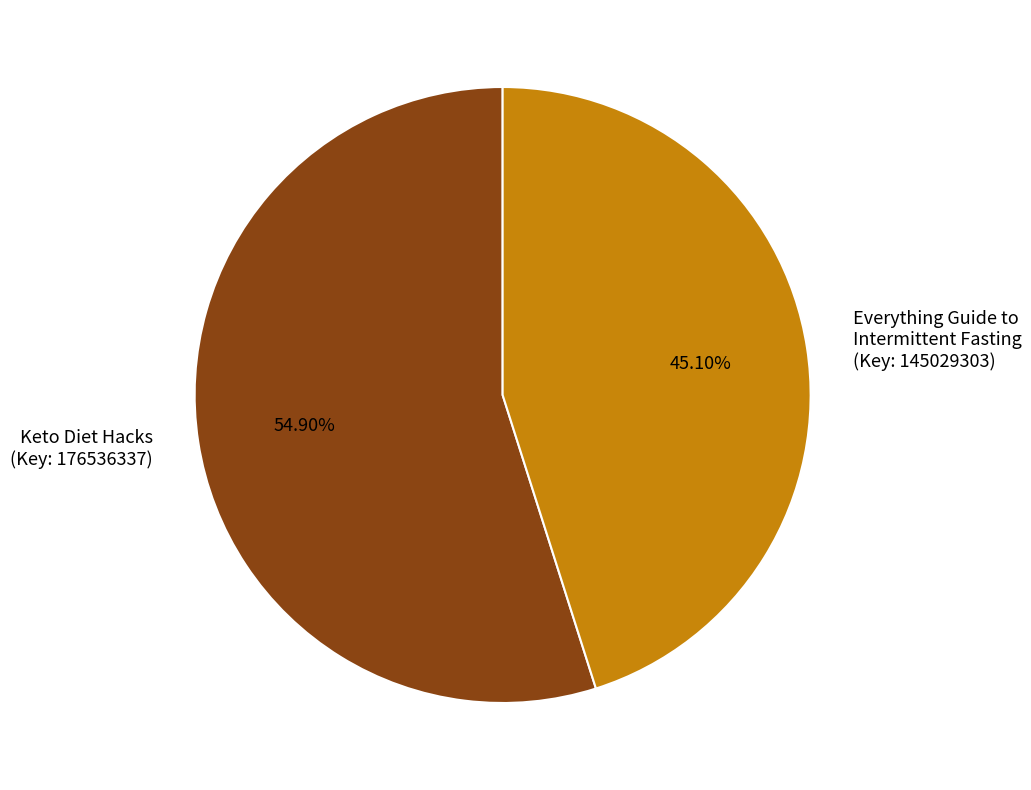

To the nearest percent, what is the average slice percentage?

50%